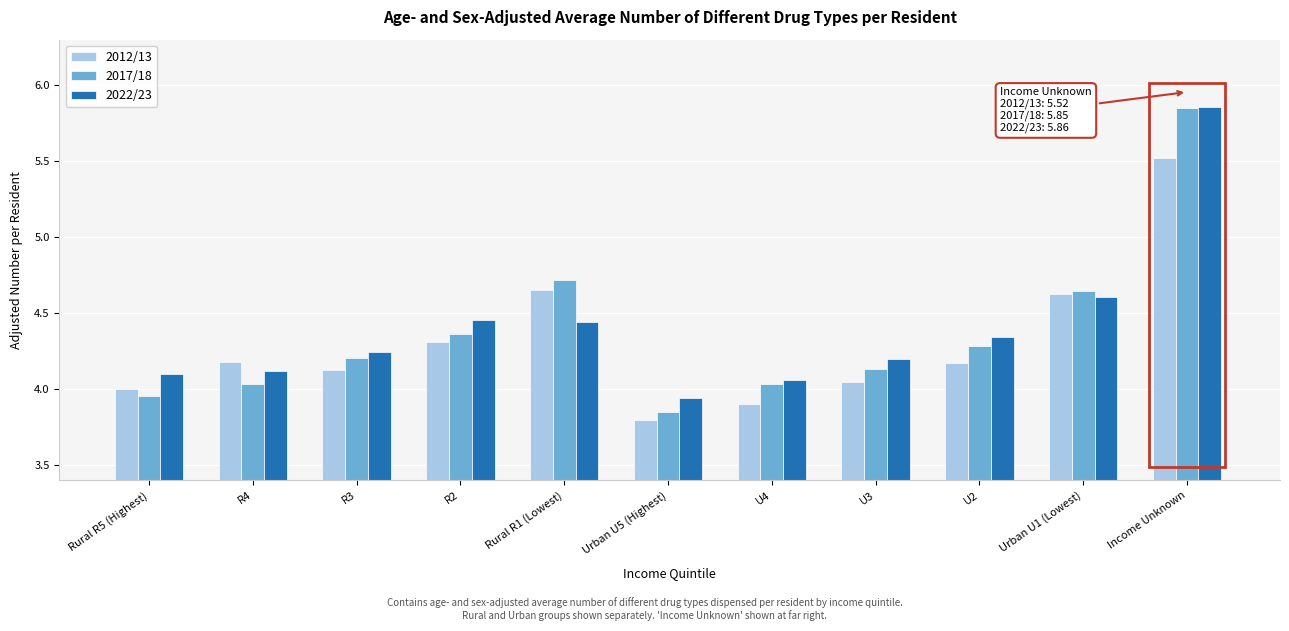

Which series changed the most between Rural R5 (Highest) and Urban U1 (Lowest)?

2017/18